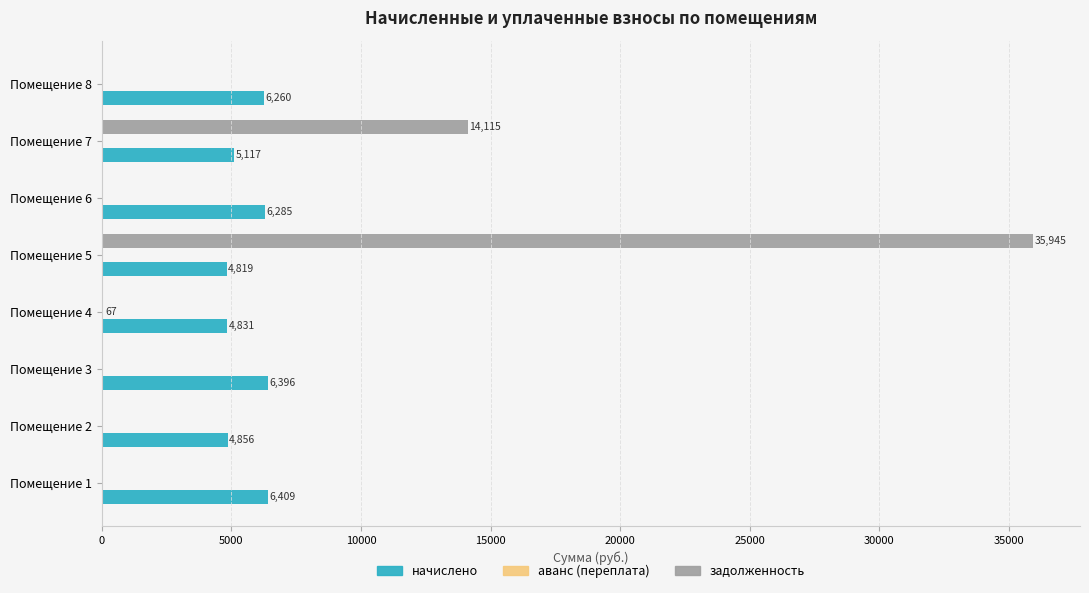

What is the sum of the начислено values at Помещение 5 and Помещение 3?

11215.3